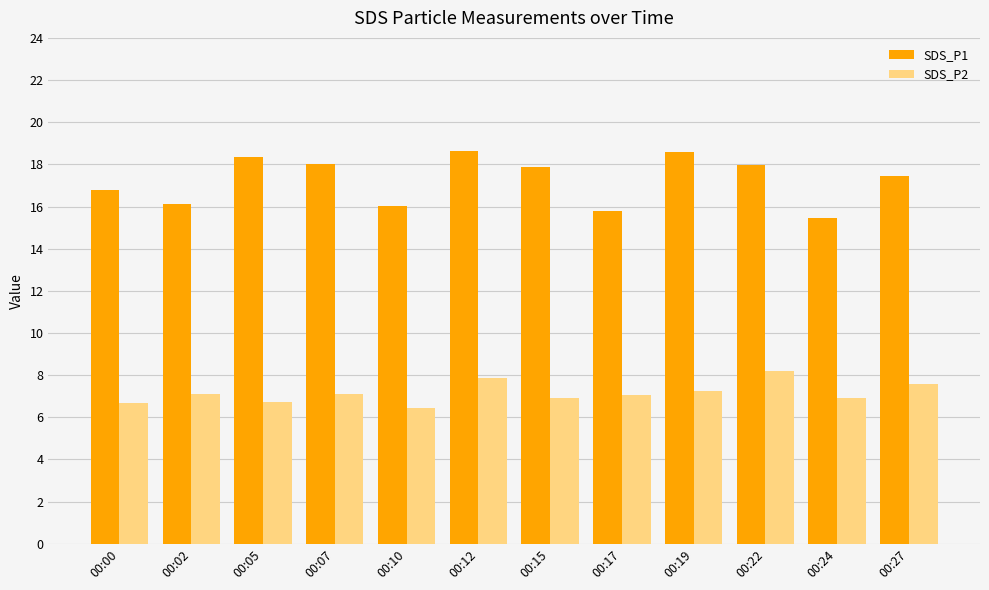

Is it true that SDS_P1 equals 11.3 at 00:02?

False